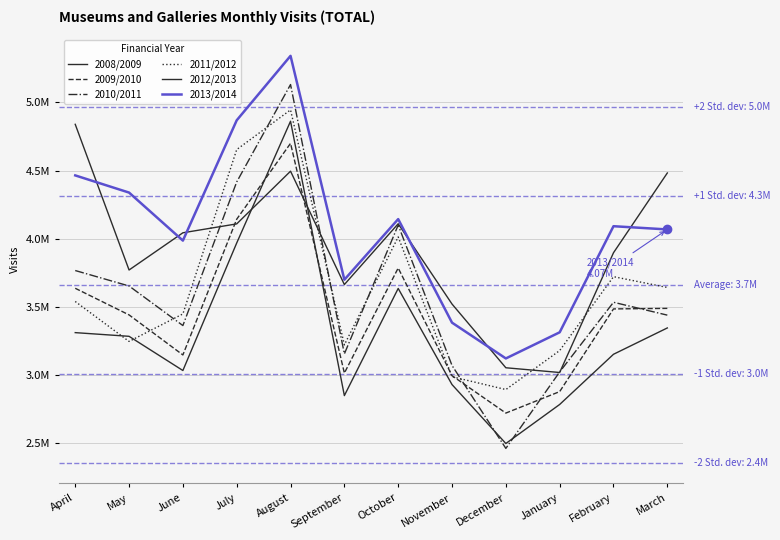

What are all the series names shown in the legend?

2008/2009, 2009/2010, 2010/2011, 2011/2012, 2012/2013, 2013/2014